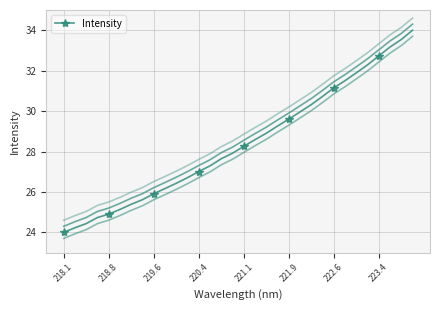

Which label corresponds to the smallest value in the chart?

218.1